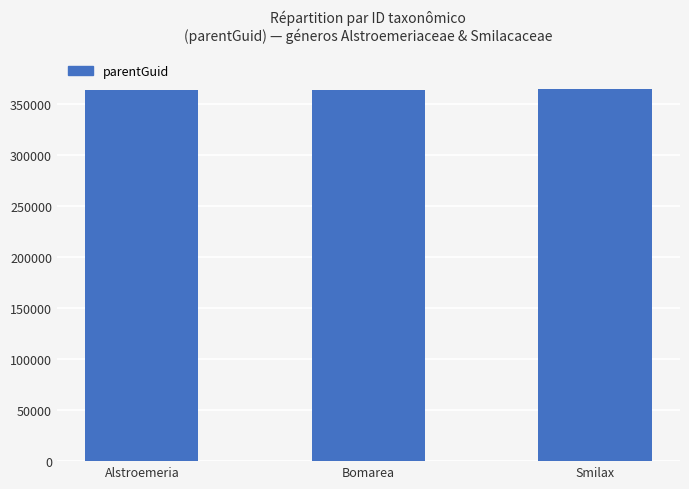

What is the ratio of the value at Bomarea to the value at Smilax?

1.0